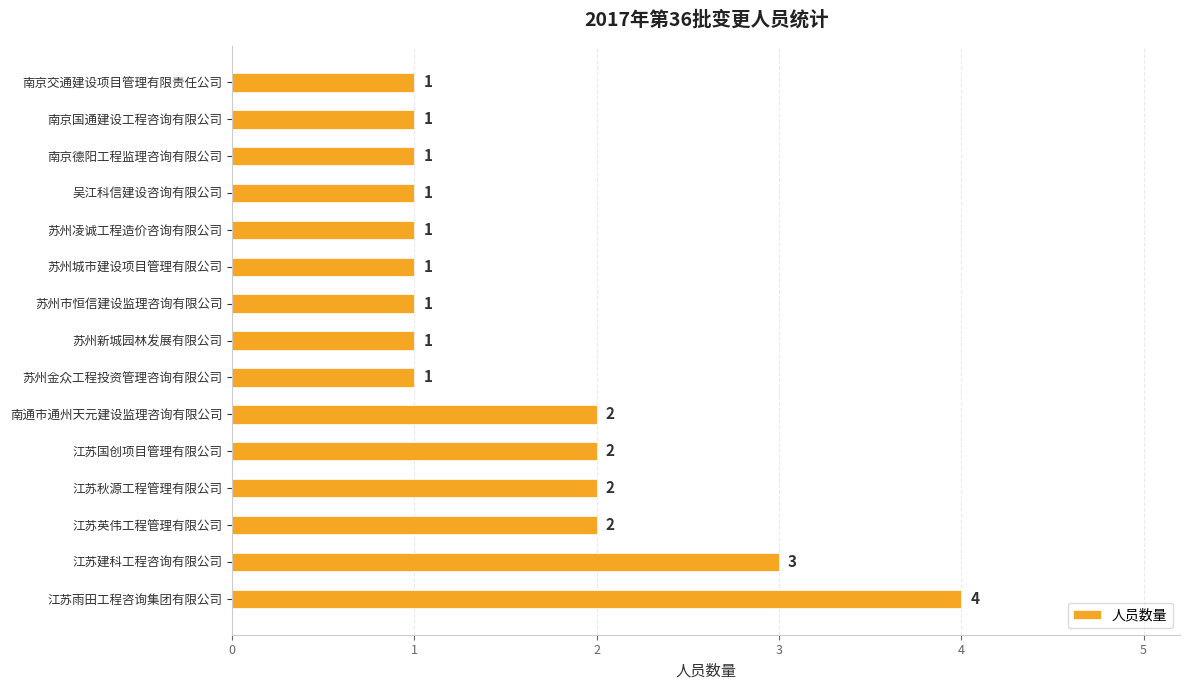

True or false: the data shows 2 at 江苏秋源工程管理有限公司.

True